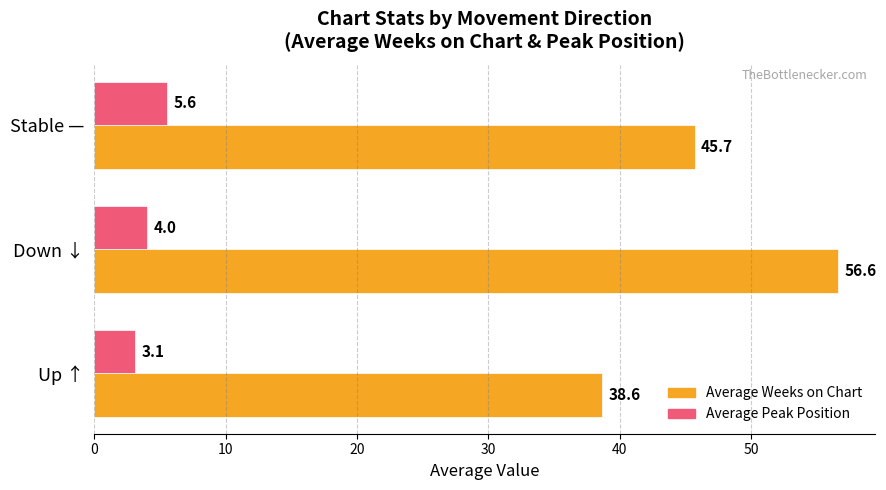

What is the average value of the Average Peak Position series?

4.2